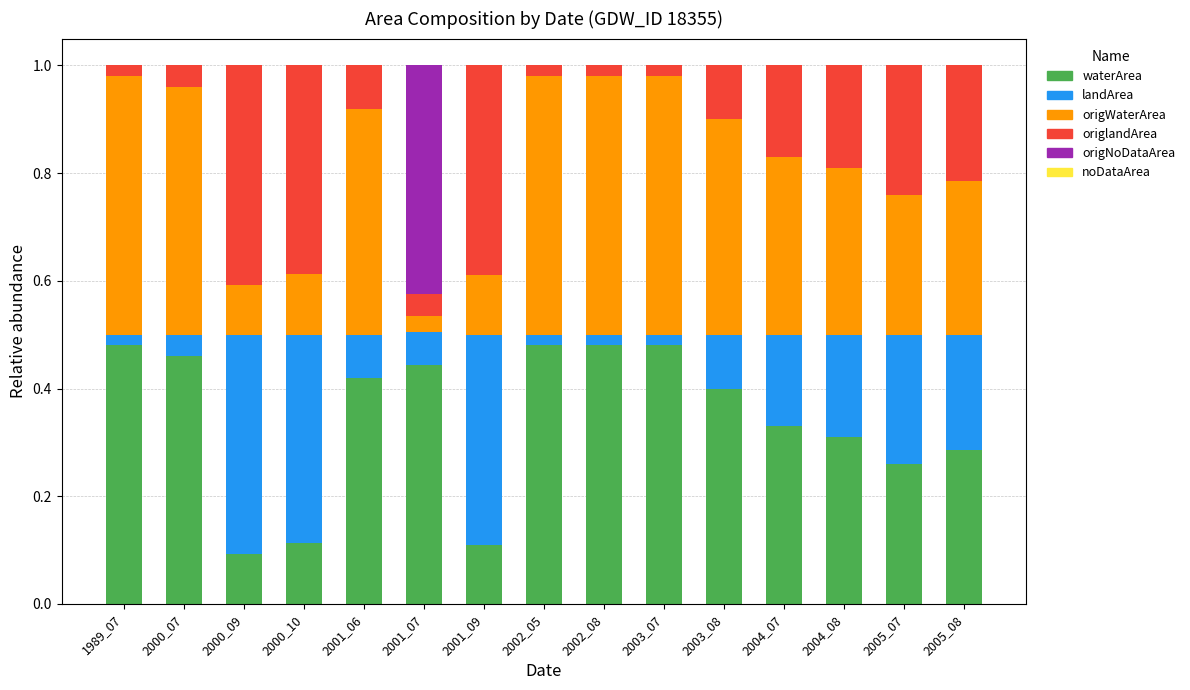

What is the total value across all series at 2001_06?

1.0